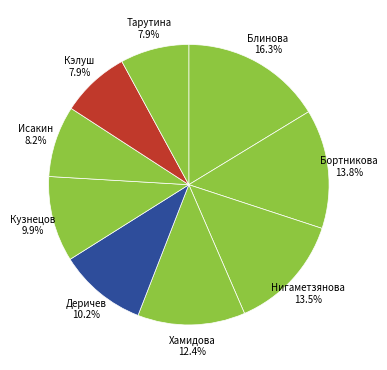

Is it true that Исакин is 21% of the pie?

False